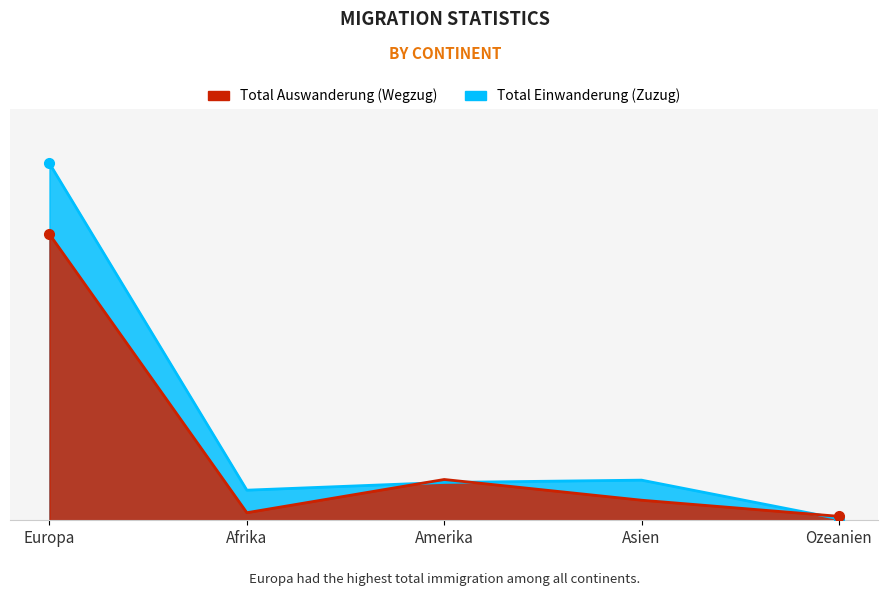

What is the label of the 1st point from the right?

Ozeanien